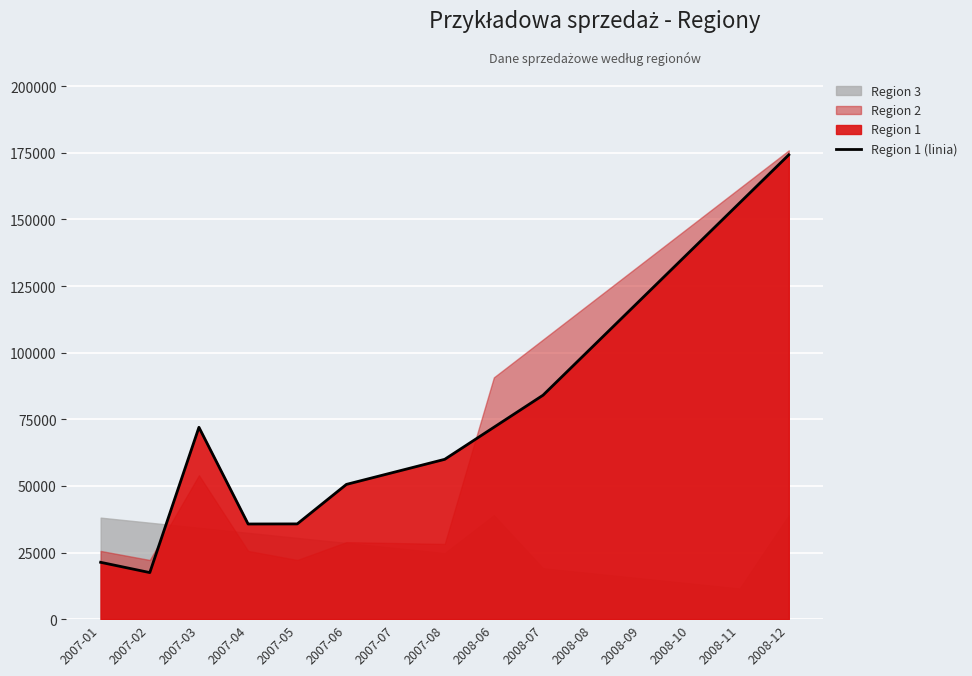

Which category has the highest value across all series?

2008-12